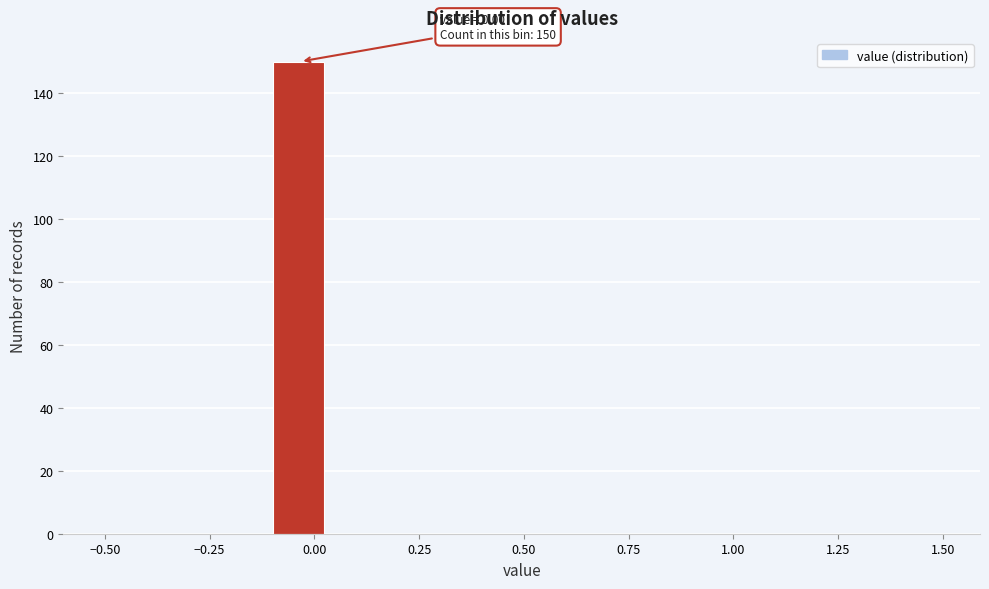

Read against the x-axis, roughly where is the centre of the tallest bar?

-0.05